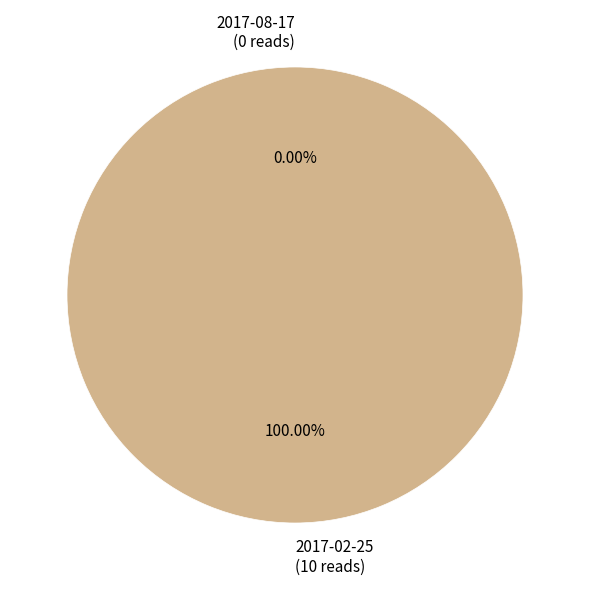

What is the change in value from 2017-08-17 to 2017-02-25?

+10